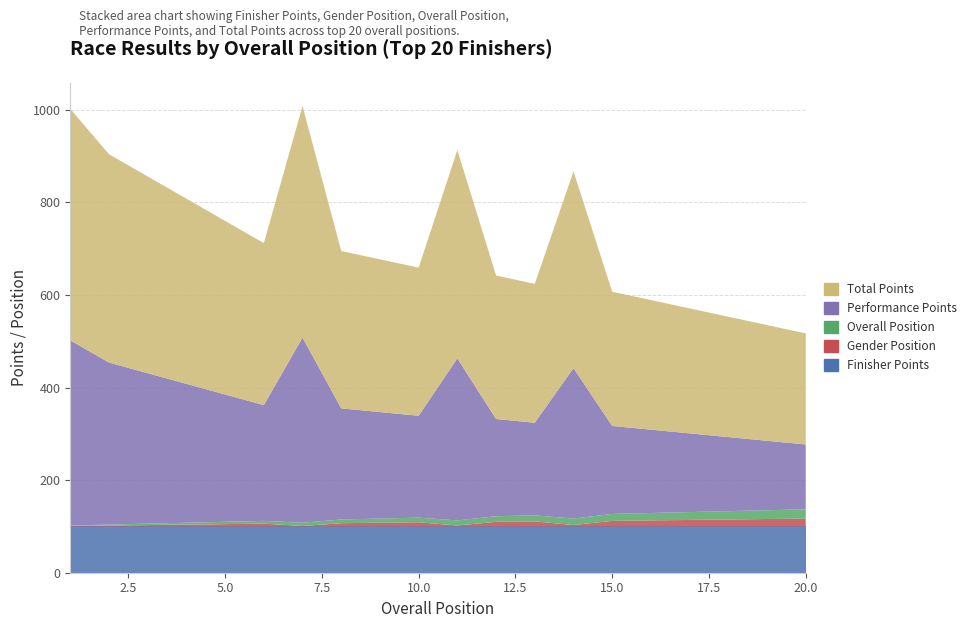

Reading left to right, extract all data points from this chart.

Finisher Points: 1=100	2=100	3=100	4=100	5=100	6=100	7=100	8=100	9=100	10=100	11=100	12=100	13=100	14=100	15=100	16=100	17=100	18=100	19=100	20=100
Gender Position: 1=1	2=2	3=3	4=4	5=5	6=6	7=1	8=7	9=8	10=9	11=2	12=10	13=11	14=3	15=12	16=13	17=14	18=15	19=16	20=17
Overall Position: 1=1	2=2	3=3	4=4	5=5	6=6	7=7	8=8	9=9	10=10	11=11	12=12	13=13	14=14	15=15	16=16	17=17	18=18	19=19	20=20
Performance Points: 1=400	2=350	3=325	4=300	5=275	6=250	7=400	8=240	9=230	10=220	11=350	12=210	13=200	14=325	15=190	16=180	17=170	18=160	19=150	20=140
Total Points: 1=500	2=450	3=425	4=400	5=375	6=350	7=500	8=340	9=330	10=320	11=450	12=310	13=300	14=425	15=290	16=280	17=270	18=260	19=250	20=240